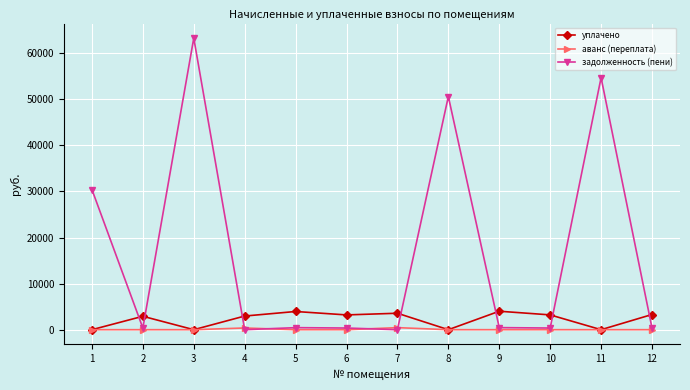

At which label does уплачено first exceed 3206?

5